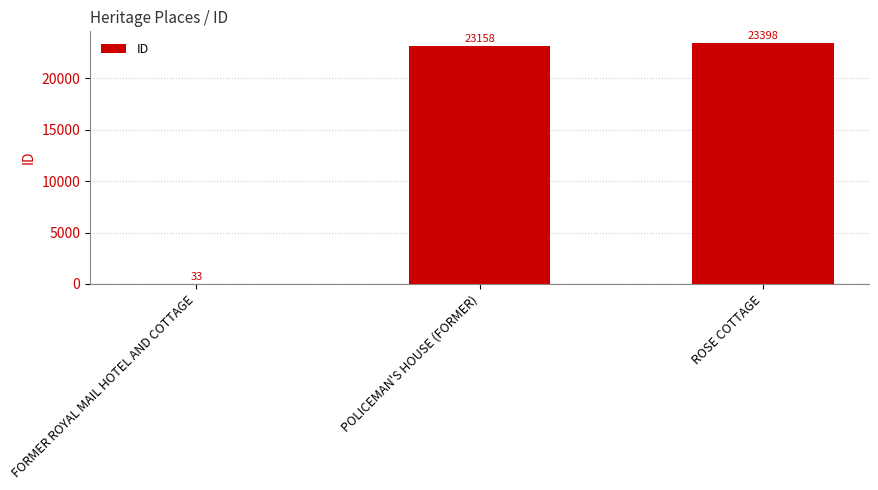

True or false: the data shows 31745 at ROSE COTTAGE.

False